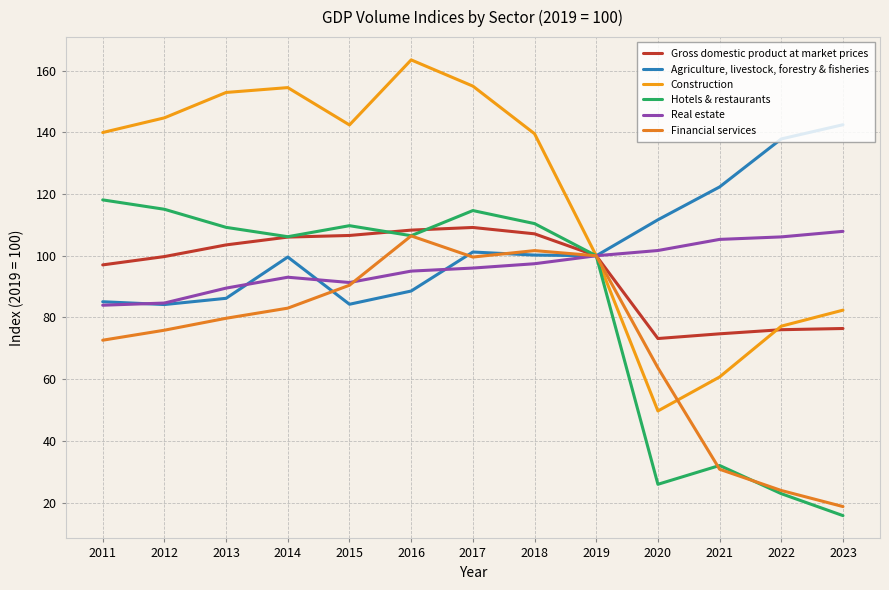

True or false: Construction and Financial services intersect in this chart.

True